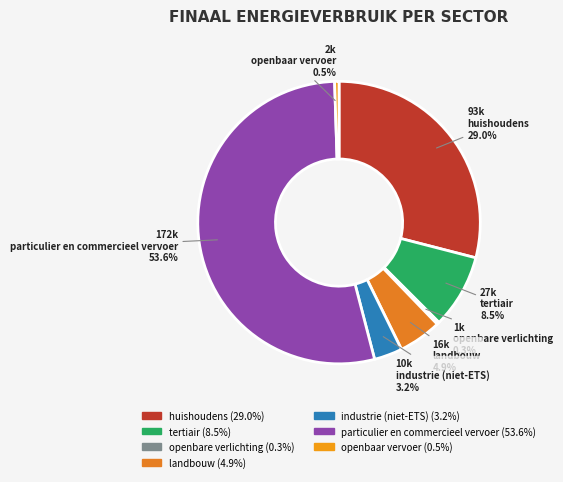

To the nearest percent, what portion does openbaar vervoer represent?

1%